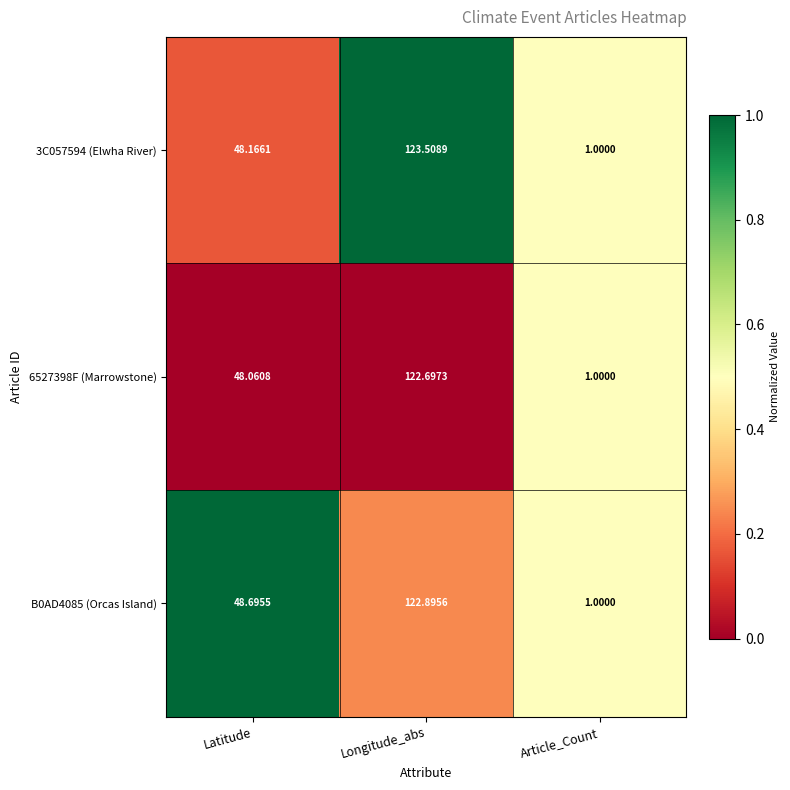

Where does the 3C057594 (Elwha River) series first go above 48?

Latitude